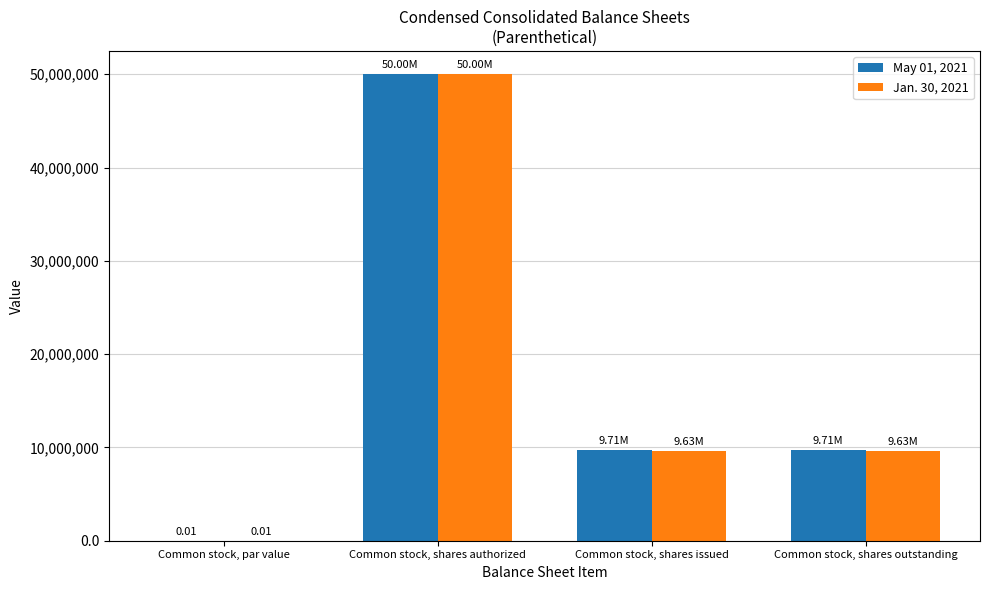

Is the value of Jan. 30, 2021 at Common stock, par value greater than the value of May 01, 2021 at Common stock, shares issued?

No